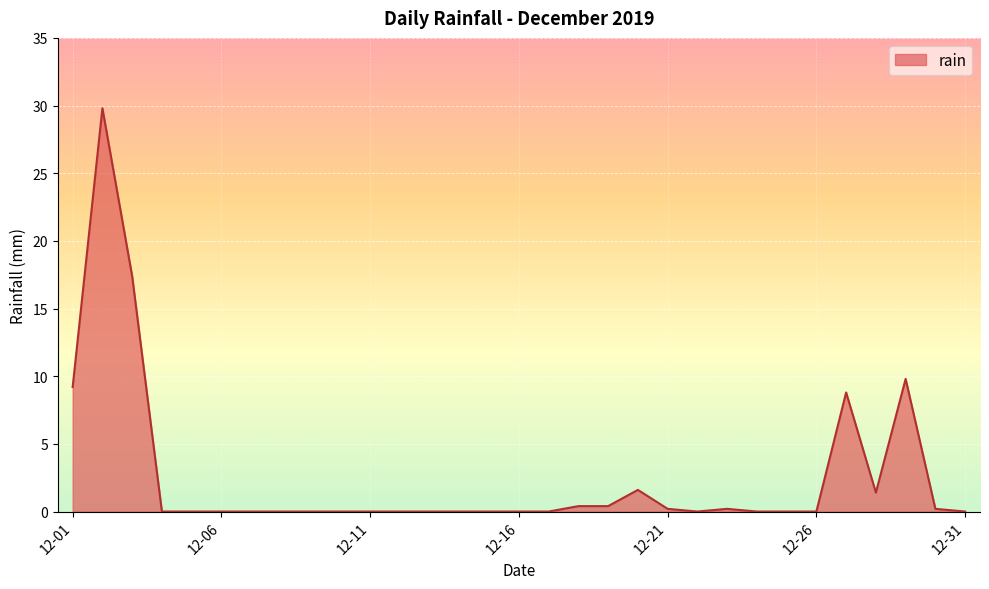

What is the greatest value displayed?

29.8